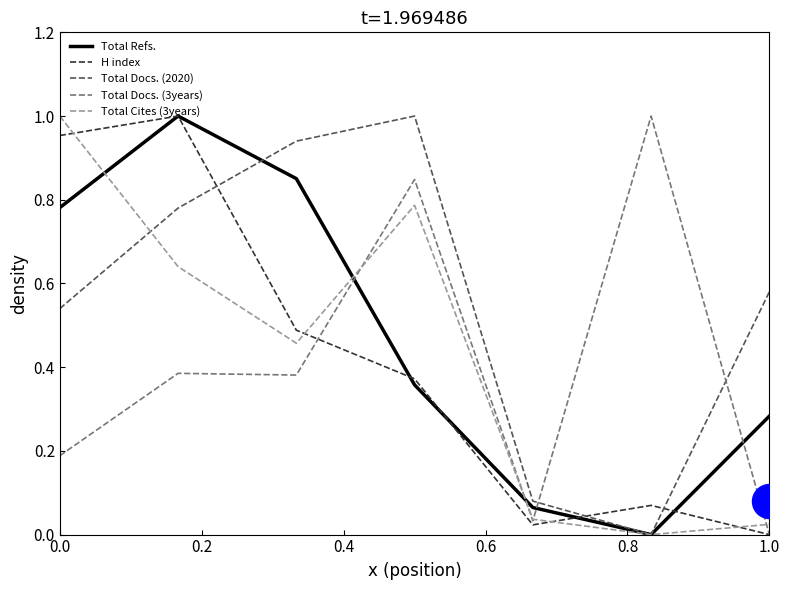

Which series has the largest Y range (max minus min)?

Total Refs.